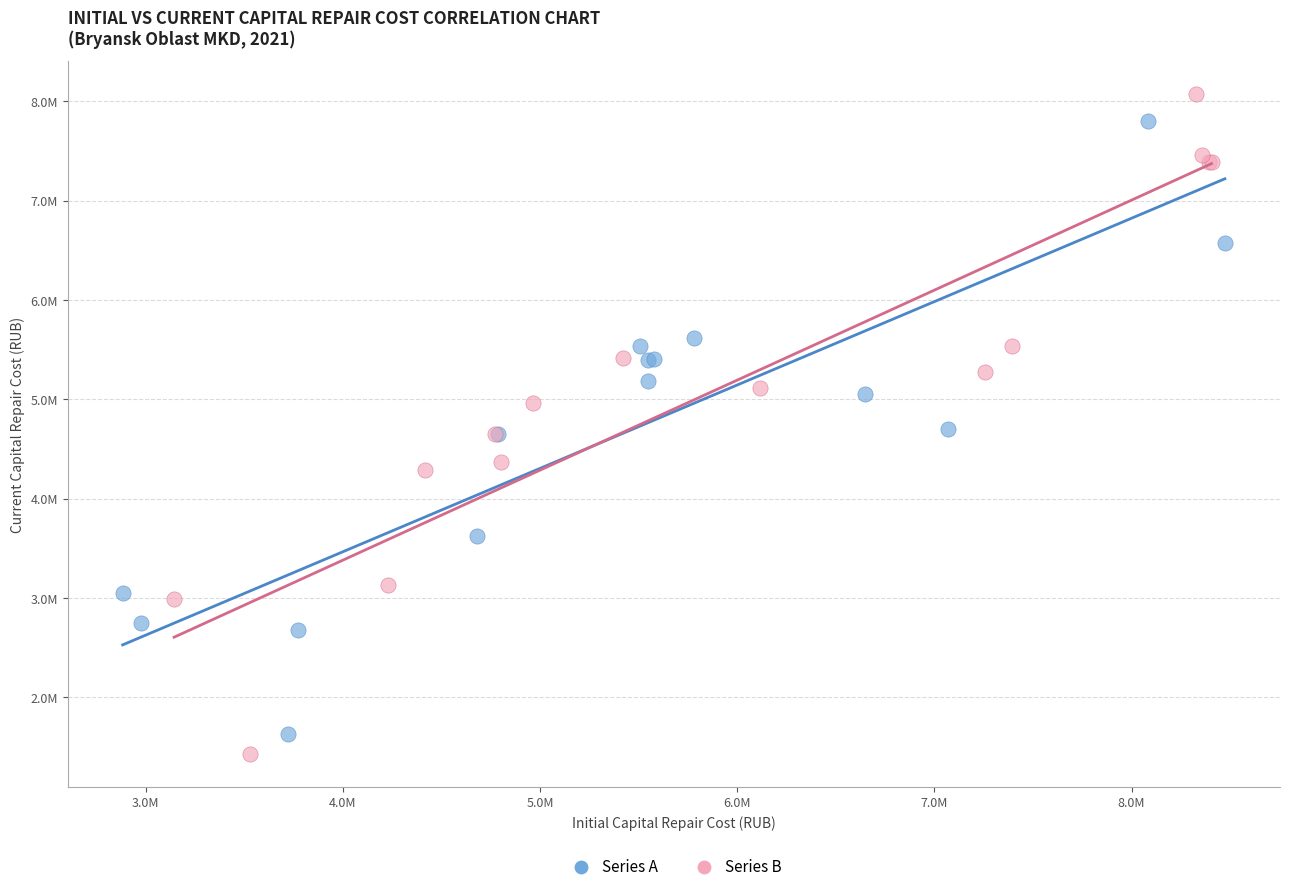

Which series has the largest Y range (max minus min)?

Series B